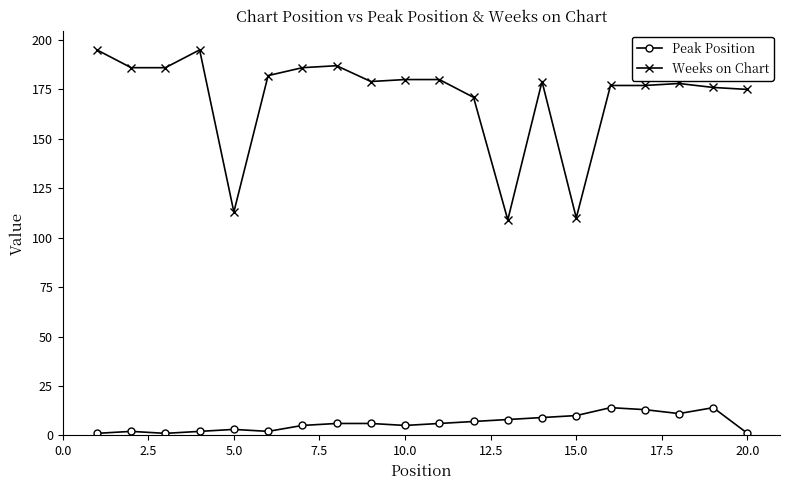

True or false: Weeks on Chart and Peak Position intersect in this chart.

False